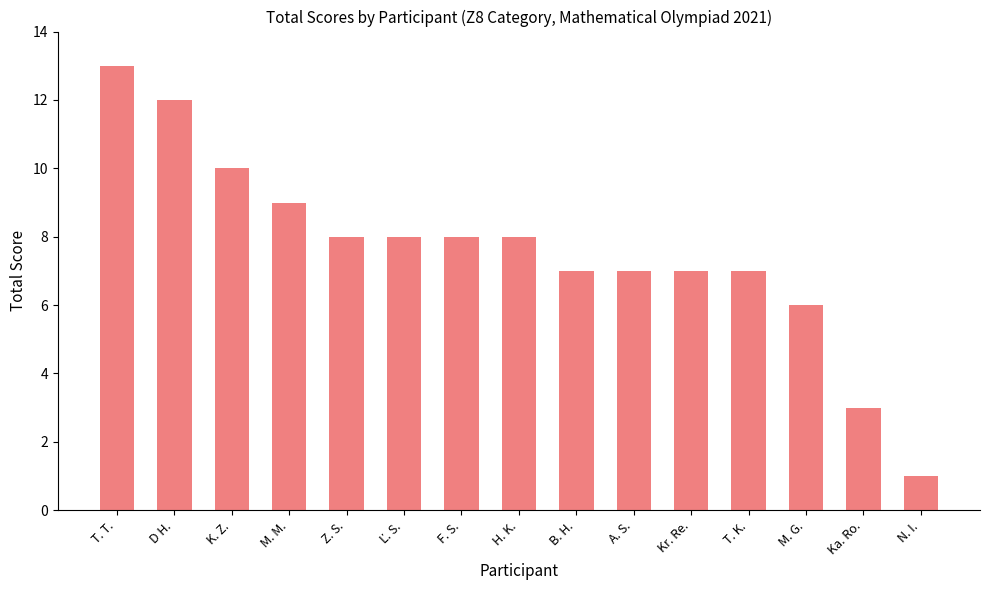

What value does the data have at D H., to the nearest 5?

10